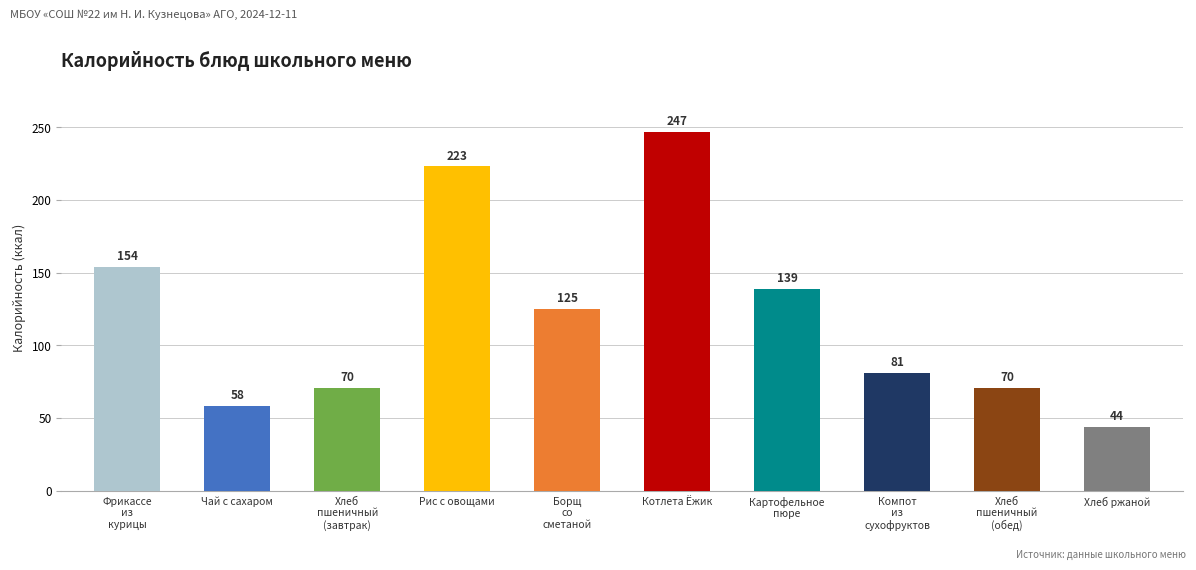

What is the minimum value shown in the chart?

44.0